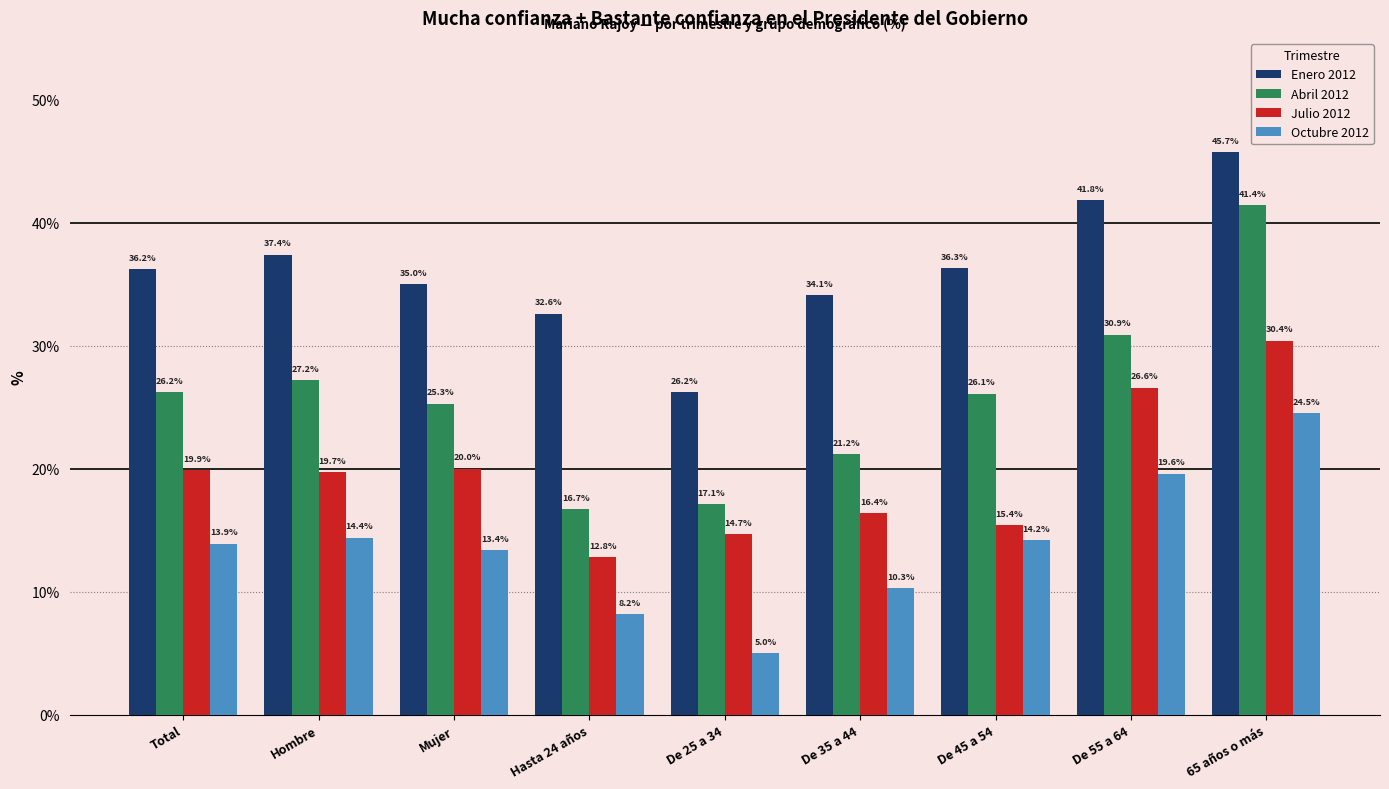

What is the sum of all Octubre 2012 values?

123.5